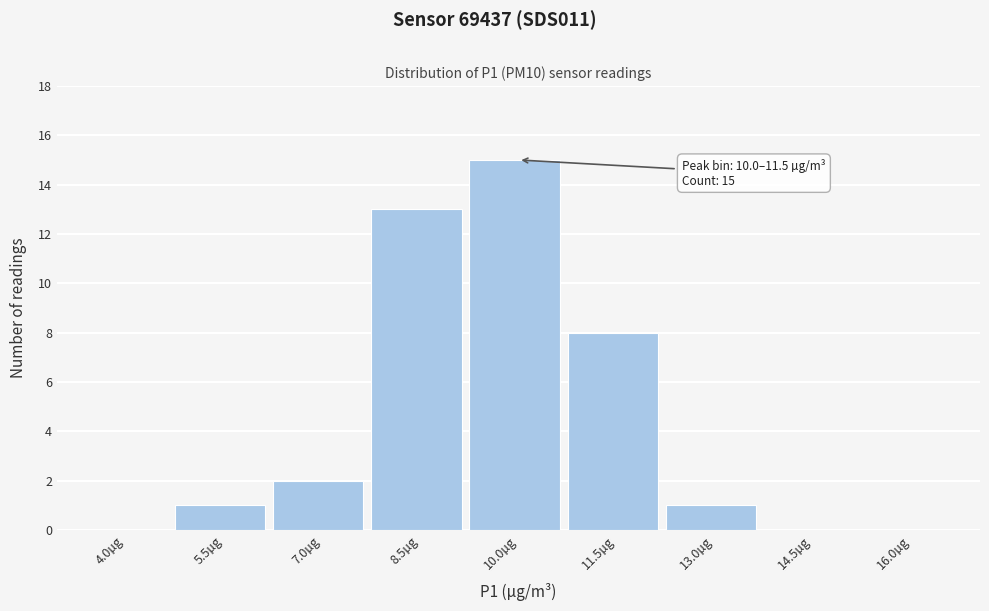

Reading left to right, extract all data points from this chart.

4.0µg=0	5.5µg=1	7.0µg=2	8.5µg=13	10.0µg=15	11.5µg=8	13.0µg=1	14.5µg=0	16.0µg=0